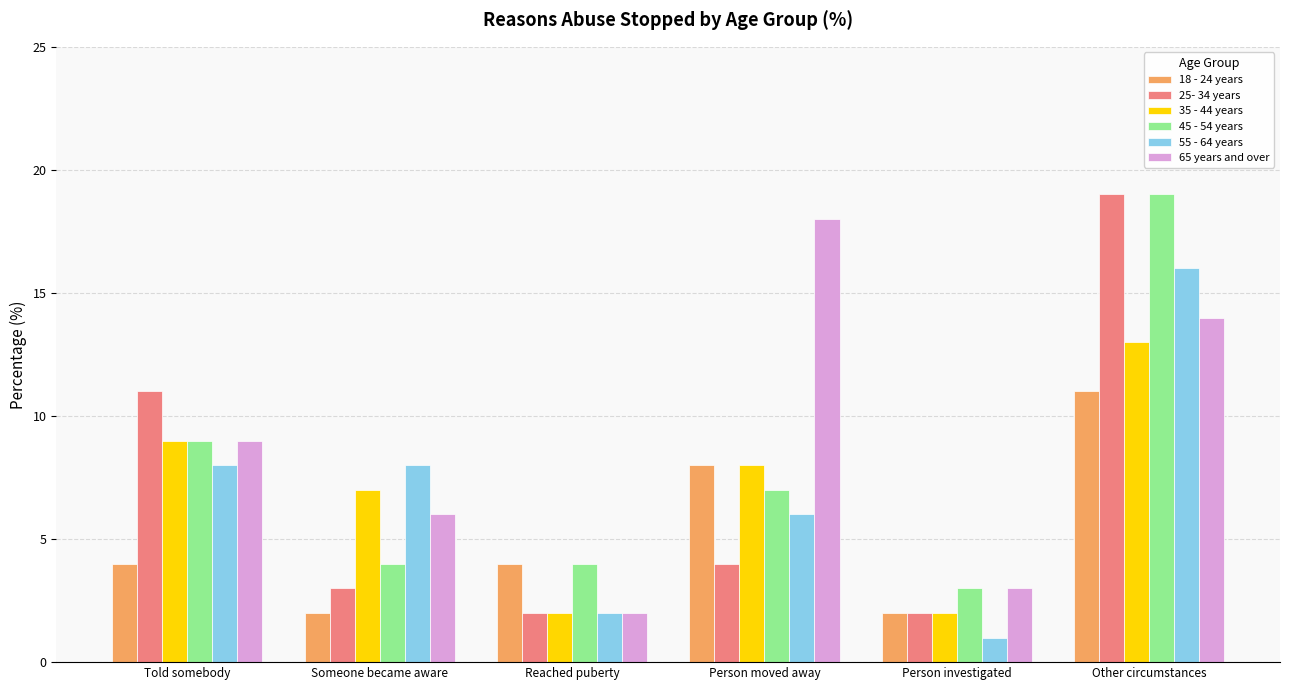

What is the difference between the 65 years and over values at Person moved away and Someone became aware?

12